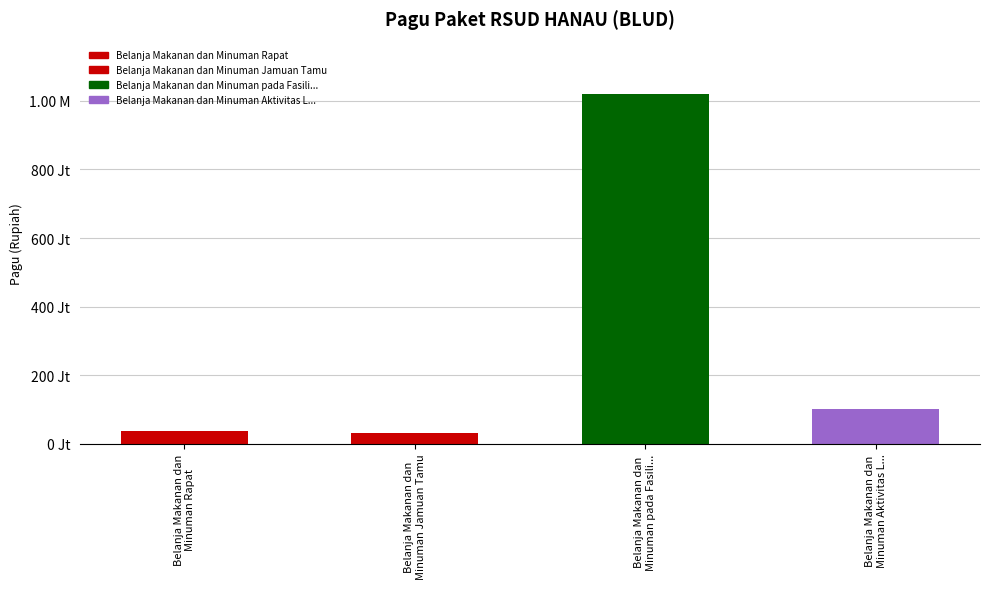

What is the sum of all values?

1186000000